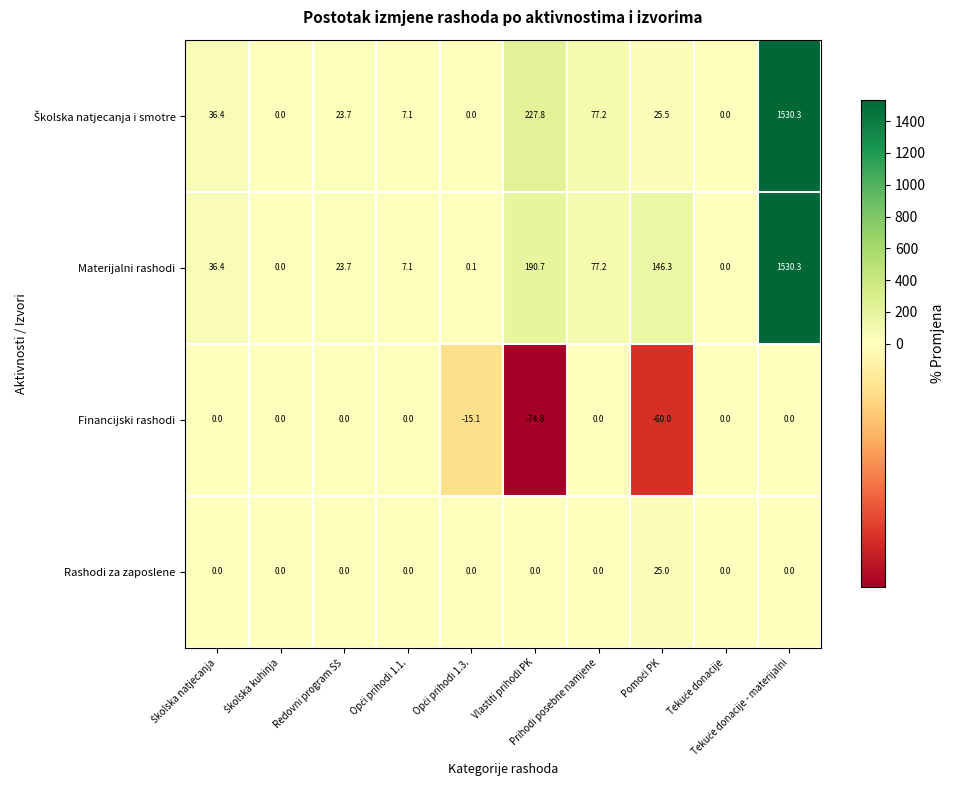

What is the difference between the maximum and minimum values in the Materijalni rashodi series?

1530.3